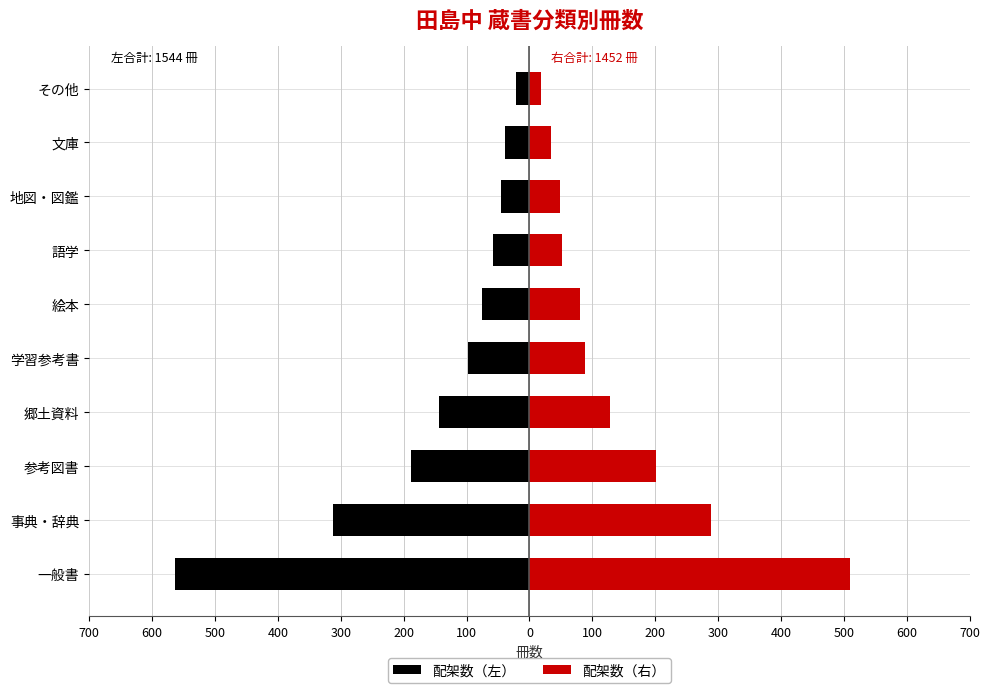

What value does the 配架数（右） series have at 参考図書, to the nearest 5?

200